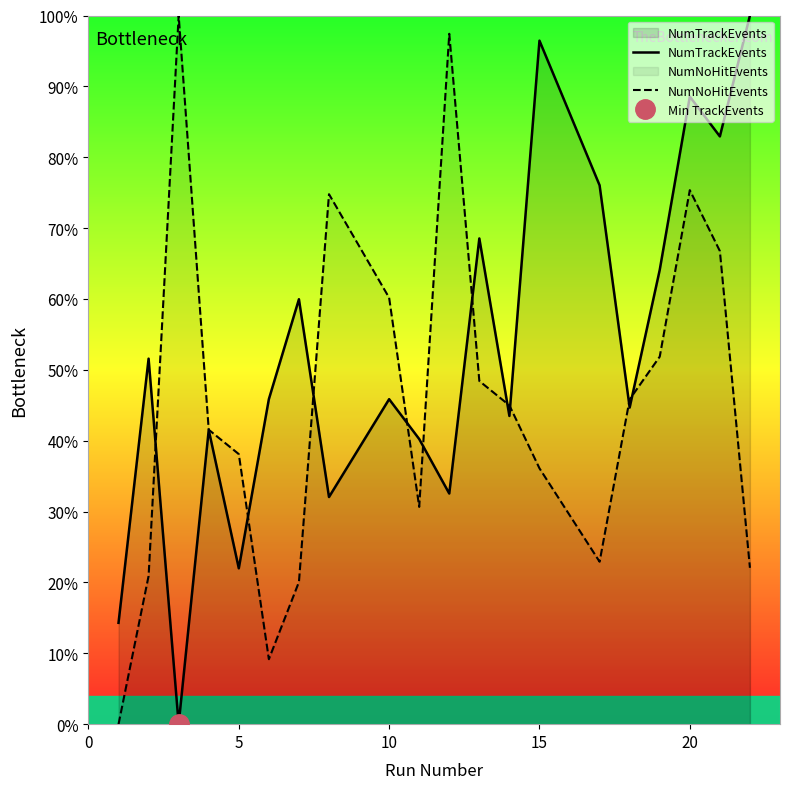

What is the maximum value for NumTrackEvents?

100.0